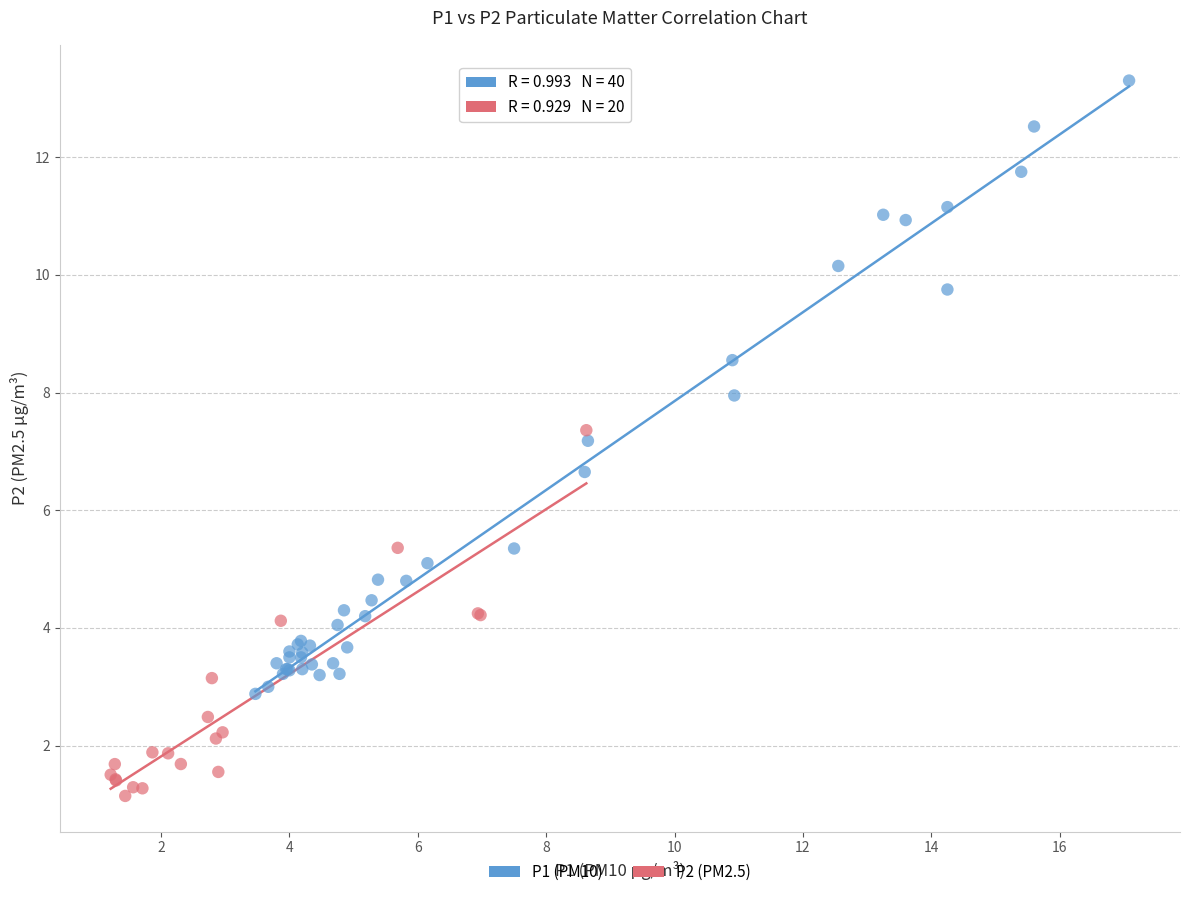

Which series has the widest spread of Y values?

P1 (PM10)